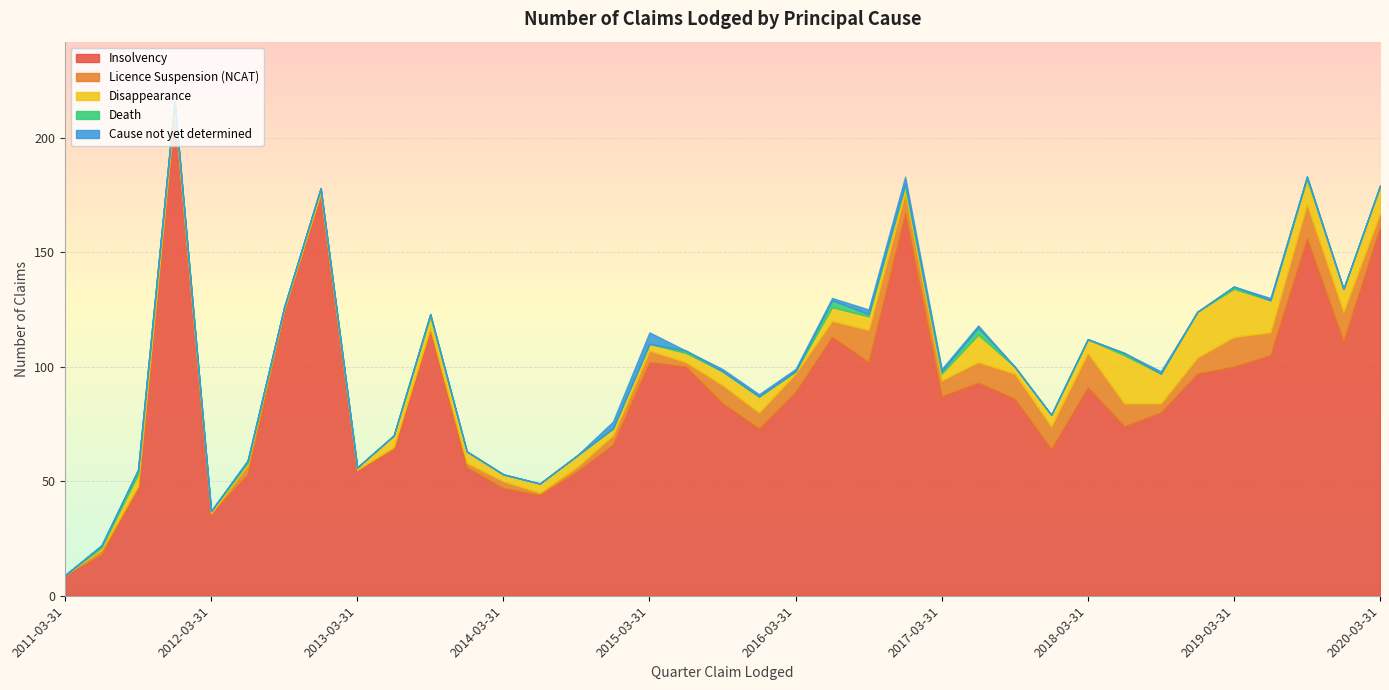

True or false: Insolvency and Disappearance intersect in this chart.

False